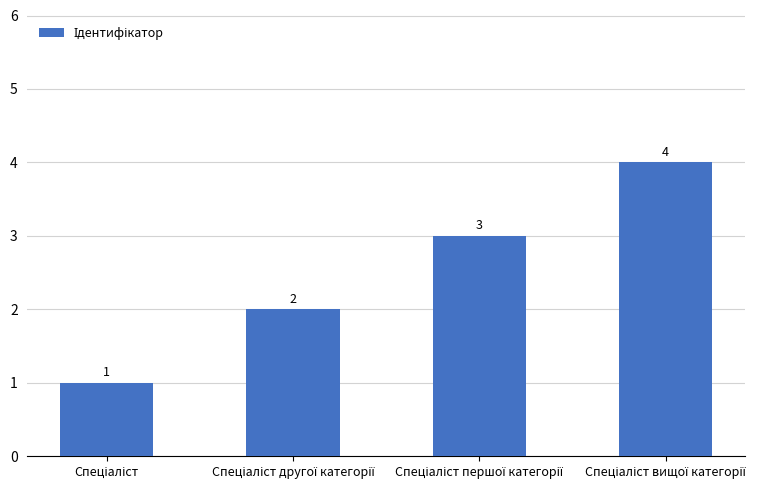

What is the maximum value shown in the chart?

4